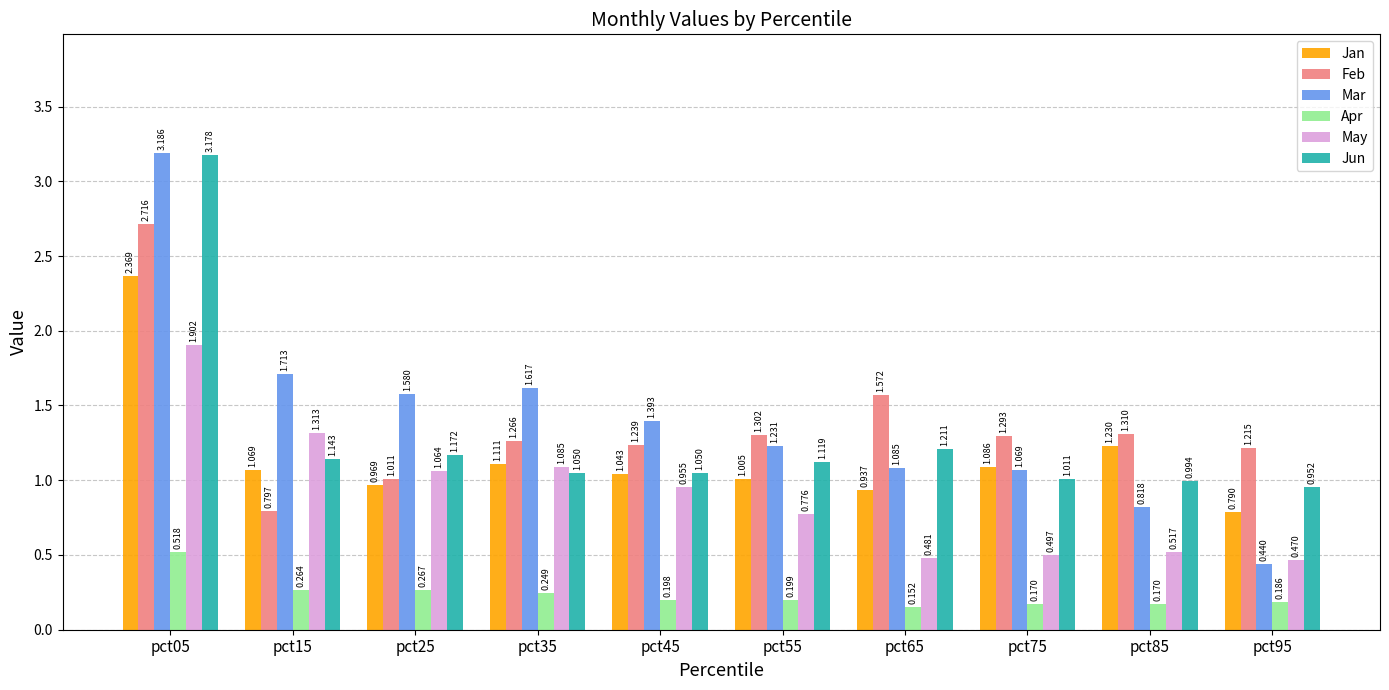

What are all the series names shown in the legend?

Jan, Feb, Mar, Apr, May, Jun